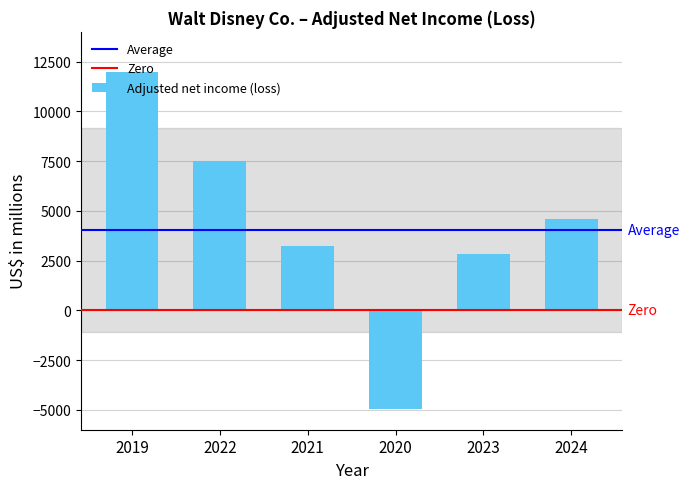

How many values are above zero?

5